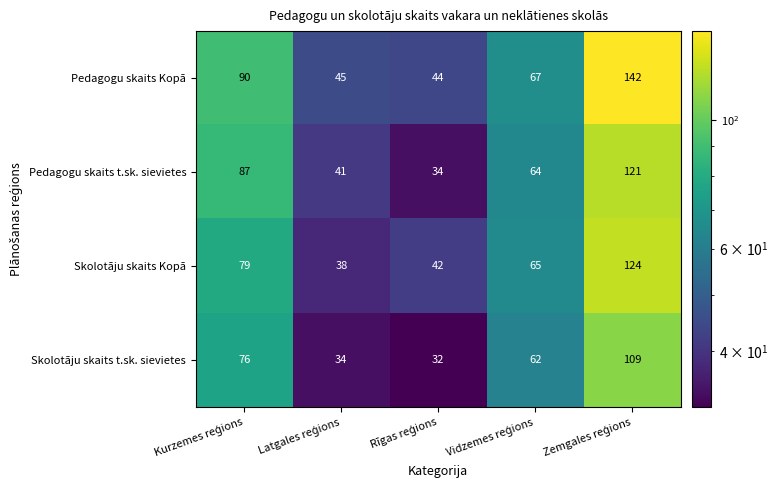

Which series has the widest spread of values?

Pedagogu skaits Kopā